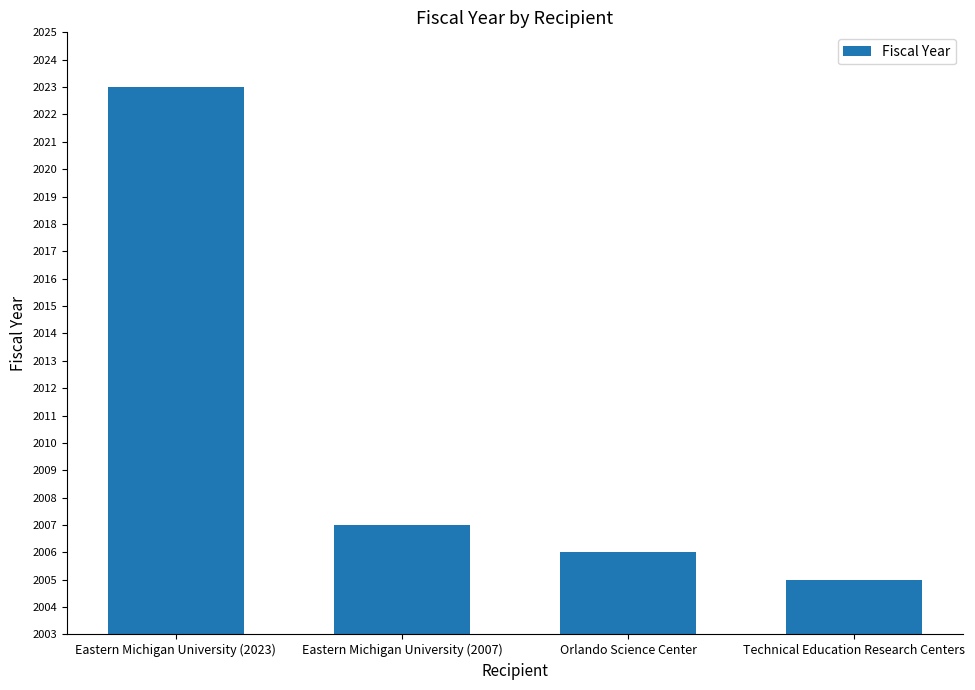

Does the chart contain stacked bars?

No